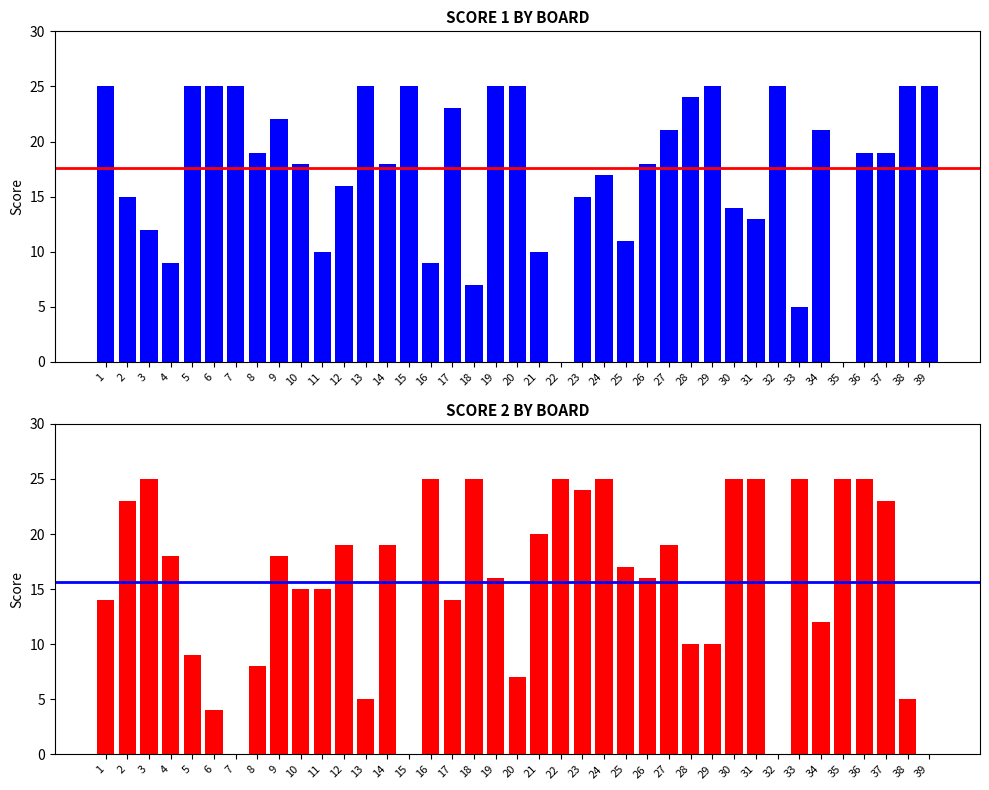

List the series in order of their peak value, highest first.

Score 1, Score 2